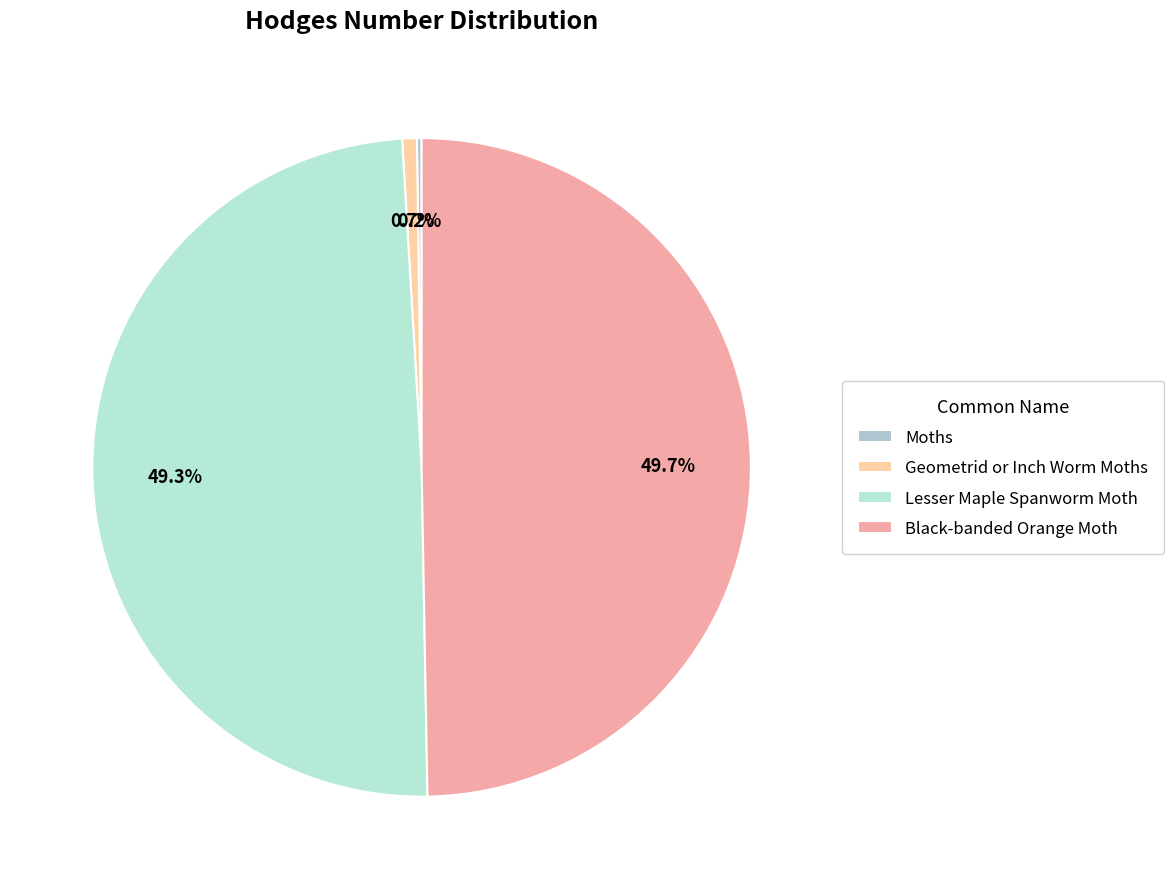

What is the change in value from Geometrid or Inch Worm Moths to Lesser Maple Spanworm Moth?

+6181.7